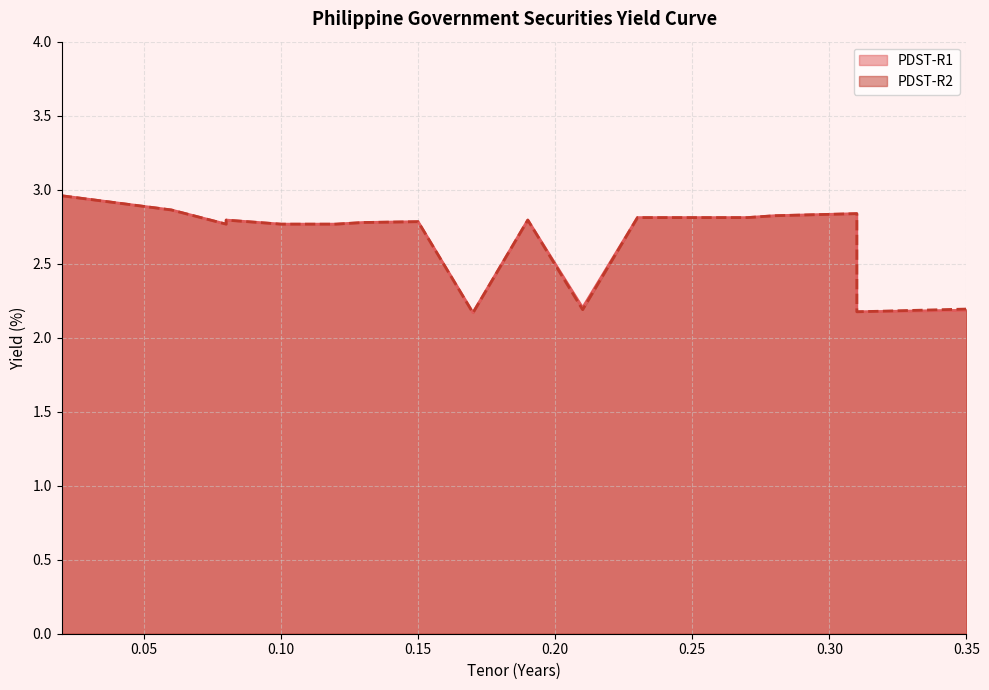

Rank the series by their average value, from lowest to highest.

PDST-R2, PDST-R1